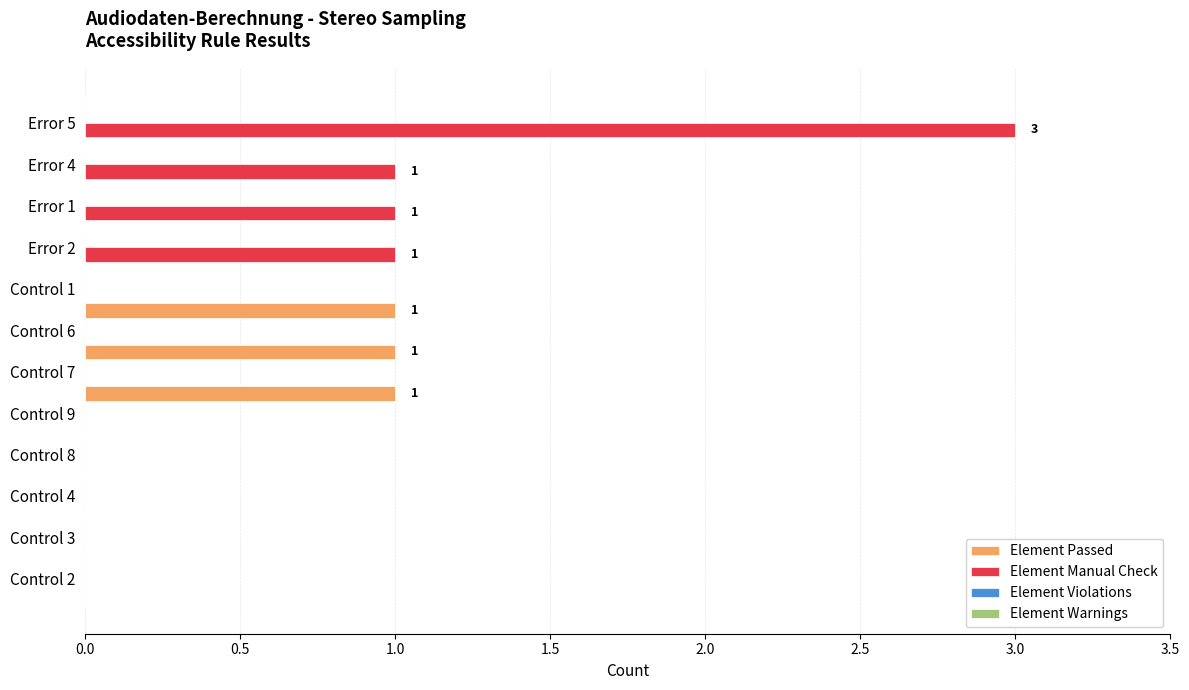

What is the greatest value displayed?

3